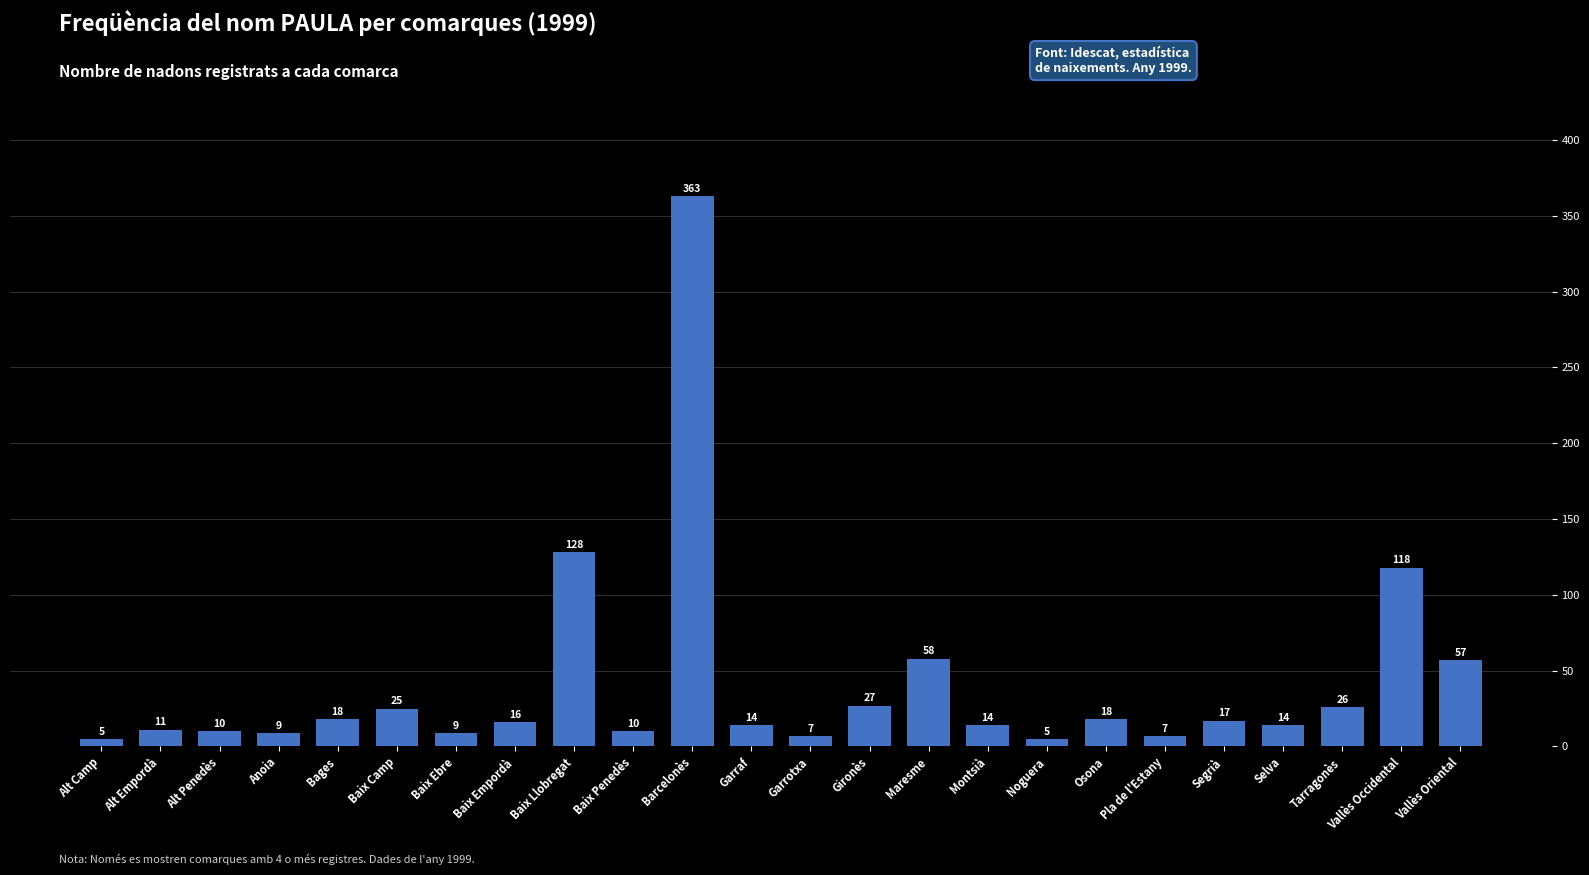

Where is the data nearest to the value 184?

Baix Llobregat